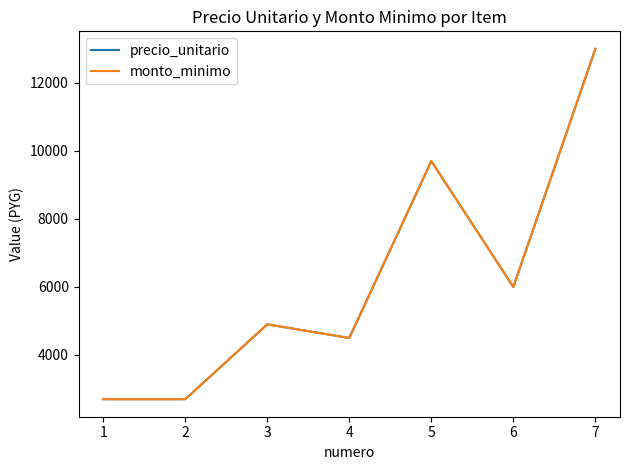

Which series has the largest range (max minus min)?

precio_unitario